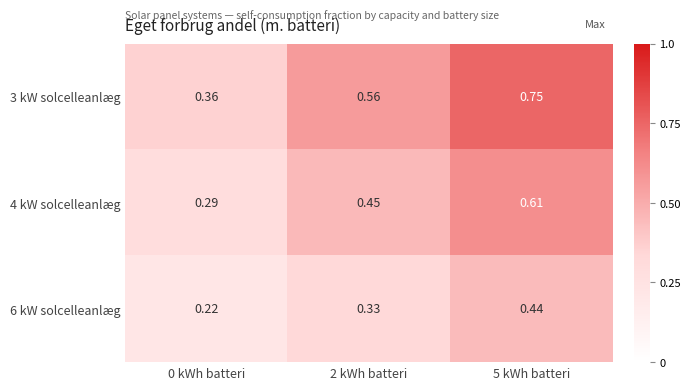

Which series has the largest total across all categories?

3 kW solcelleanlæg